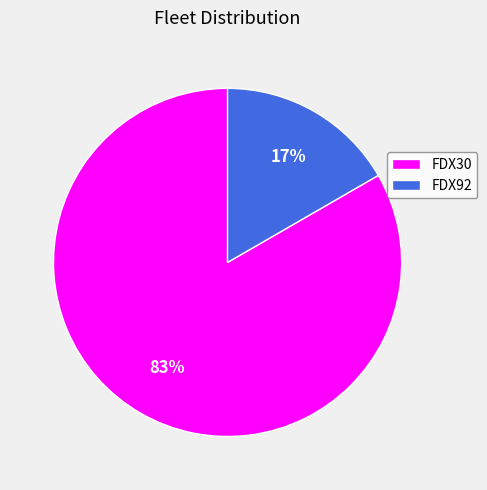

How many segments does this pie chart have?

2